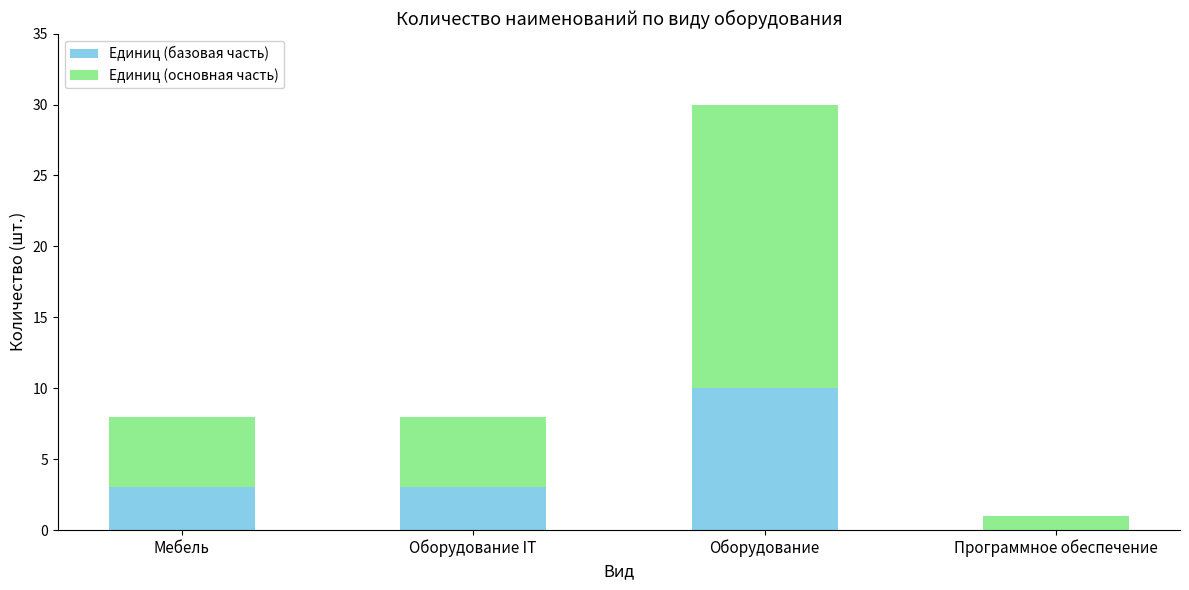

Reading left to right, list the values for the Единиц (базовая часть) series.

Мебель=3	Оборудование IT=3	Оборудование=10	Программное обеспечение=0